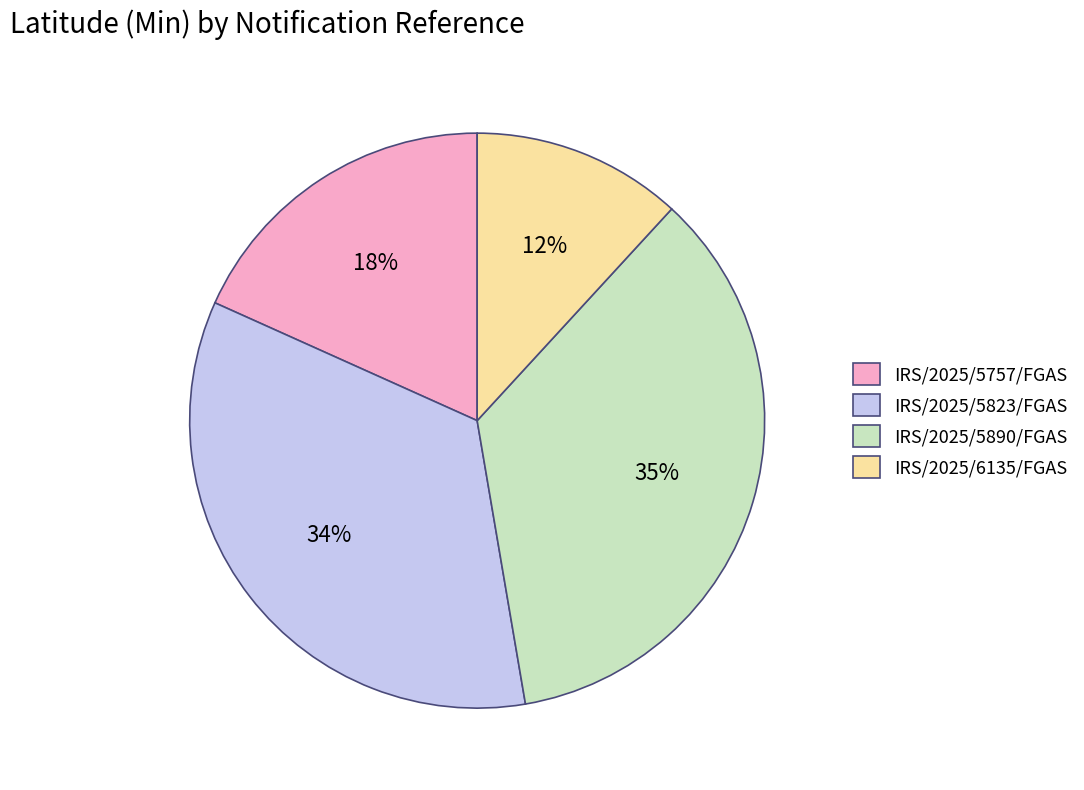

Which category has the biggest portion of the pie?

IRS/2025/5890/FGAS